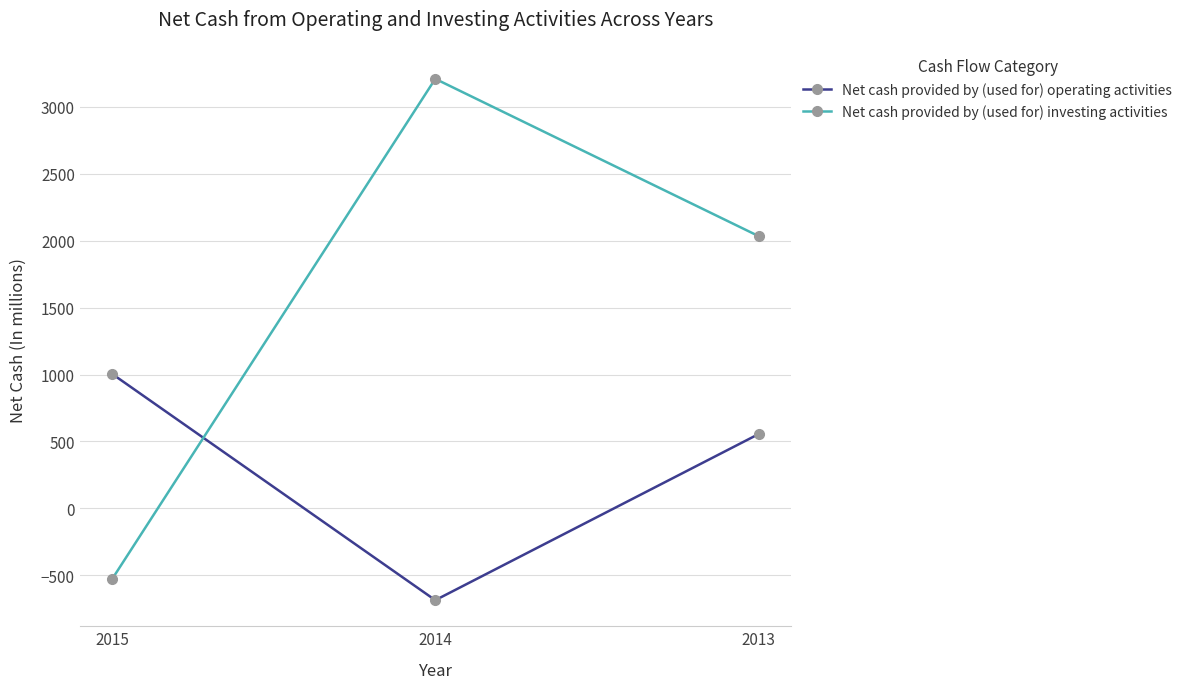

The Net cash provided by (used for) operating activities series shows -685 at 2014. True or false?

True